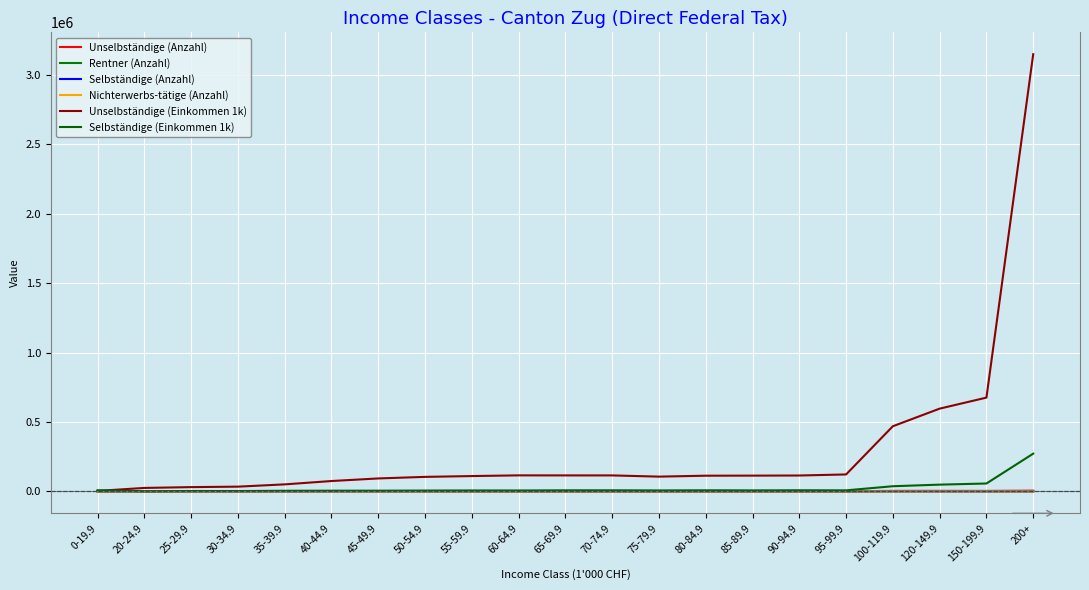

How many lines are shown in the chart?

6